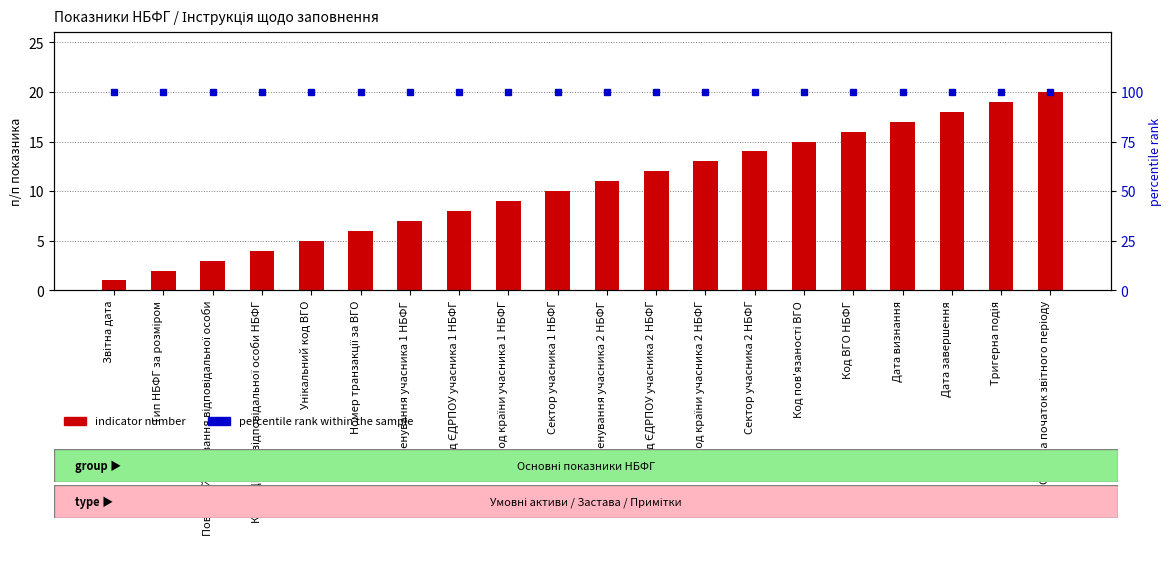

How many data points does each series have?

20